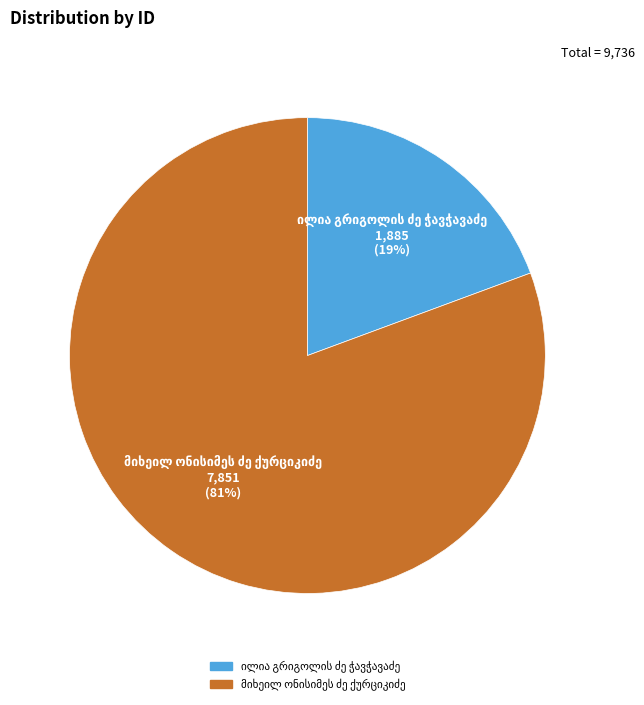

Is there a majority slice in this chart?

Yes